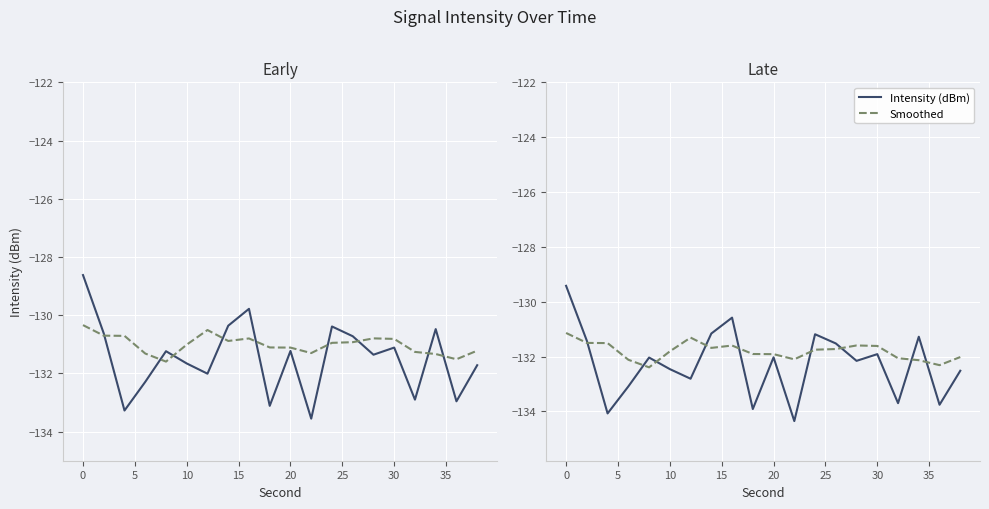

What is the value of the Intensity (dBm) point at the 7th from the left?

-132.8